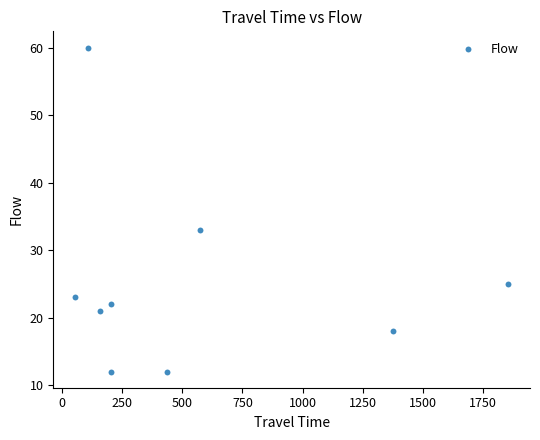

What is the average Y value?

25